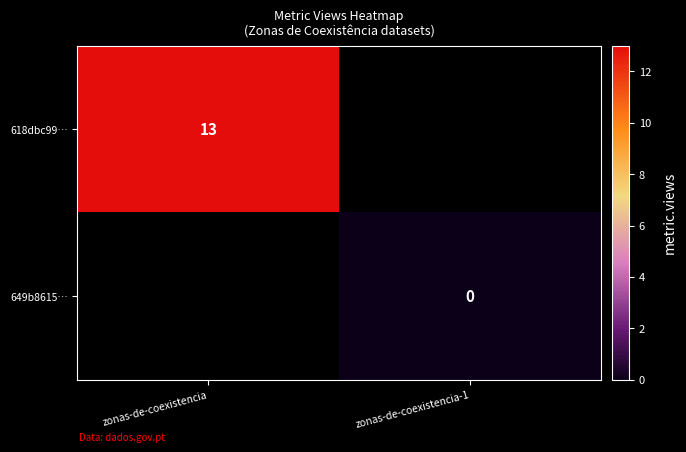

The 618dbc99… series shows 17 at zonas-de-coexistencia. True or false?

False